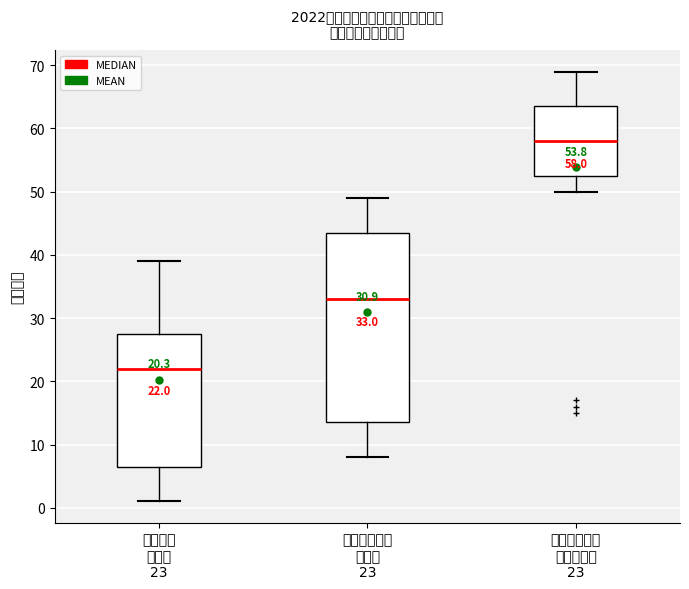

Comparing the boxes themselves (not the whiskers), which one is the tallest?

综合能力突出 奖学金 23